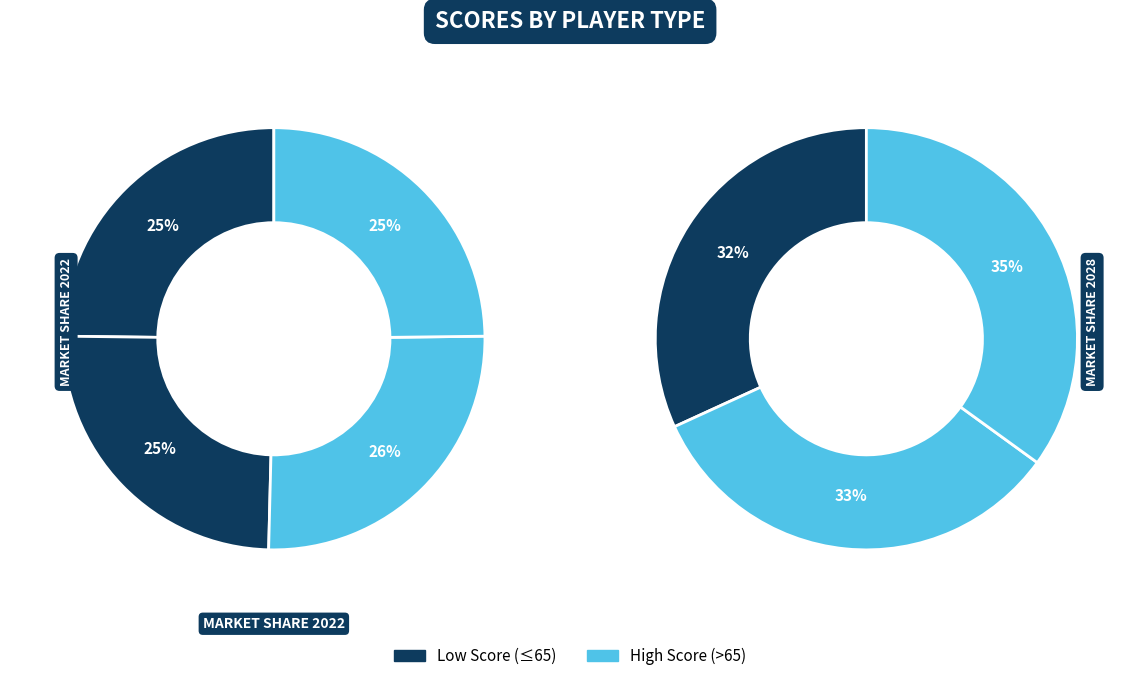

The Kyle Neely slice represents 5% of the pie. True or false?

False